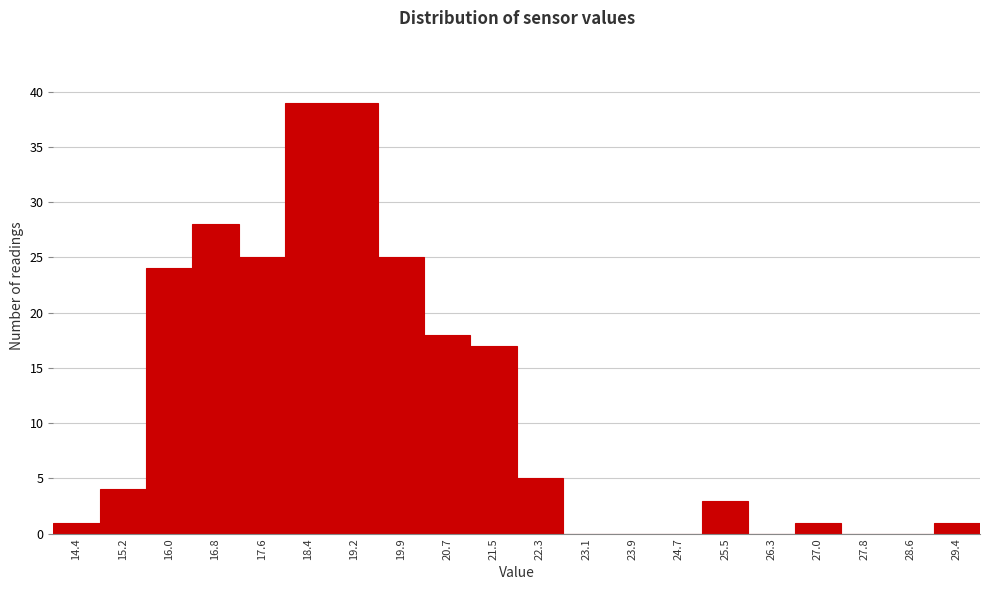

Reading left to right, transcribe all the data shown in this chart.

14.4=1	15.2=4	16.0=24	16.8=28	17.6=25	18.4=39	19.2=39	19.9=25	20.7=18	21.5=17	22.3=5	23.1=0	23.9=0	24.7=0	25.5=3	26.3=0	27.0=1	27.8=0	28.6=0	29.4=1